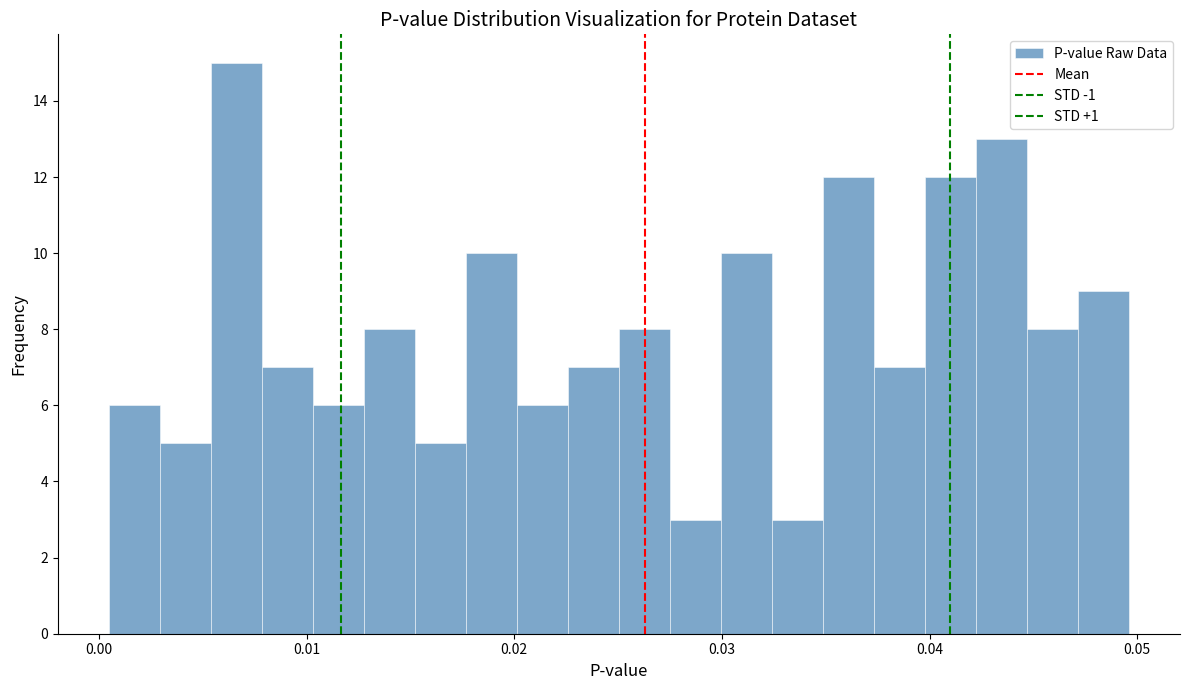

Around what value on the x-axis is the tallest bar? Give the approximate position of its centre, as read against the axis.

0.007